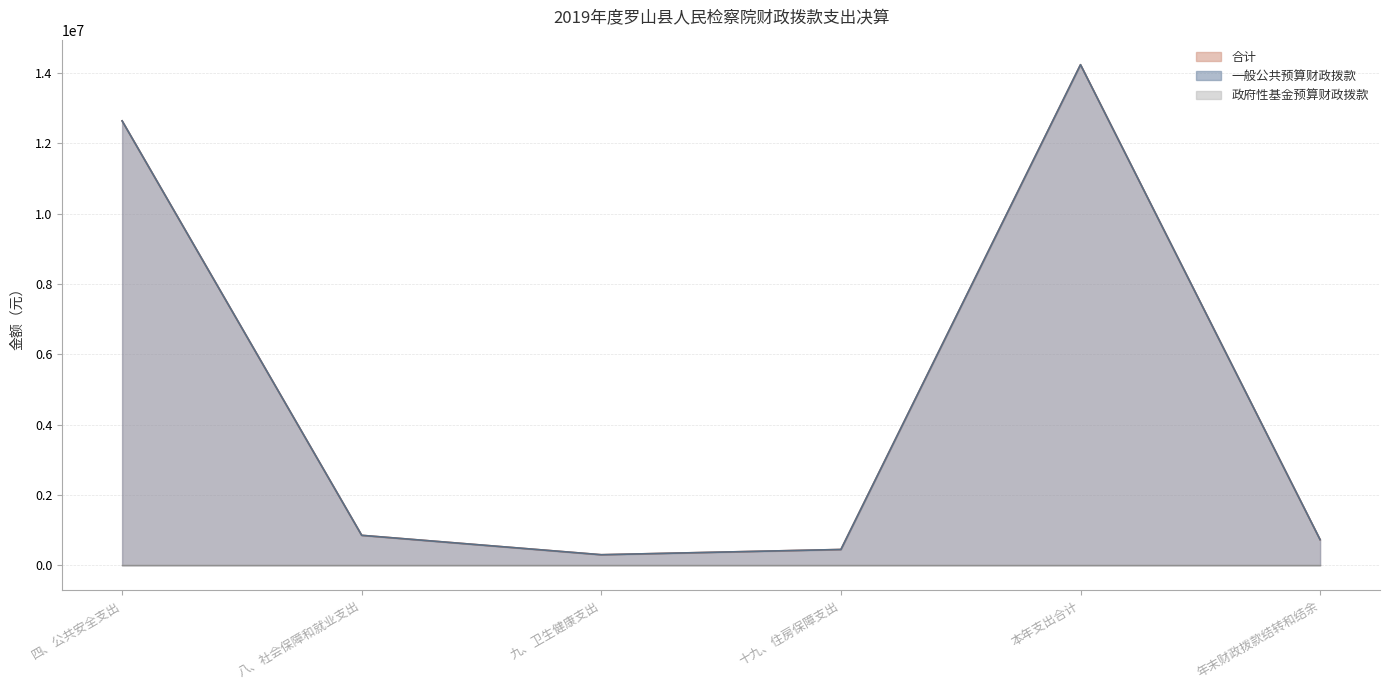

How many lines are shown in the chart?

2